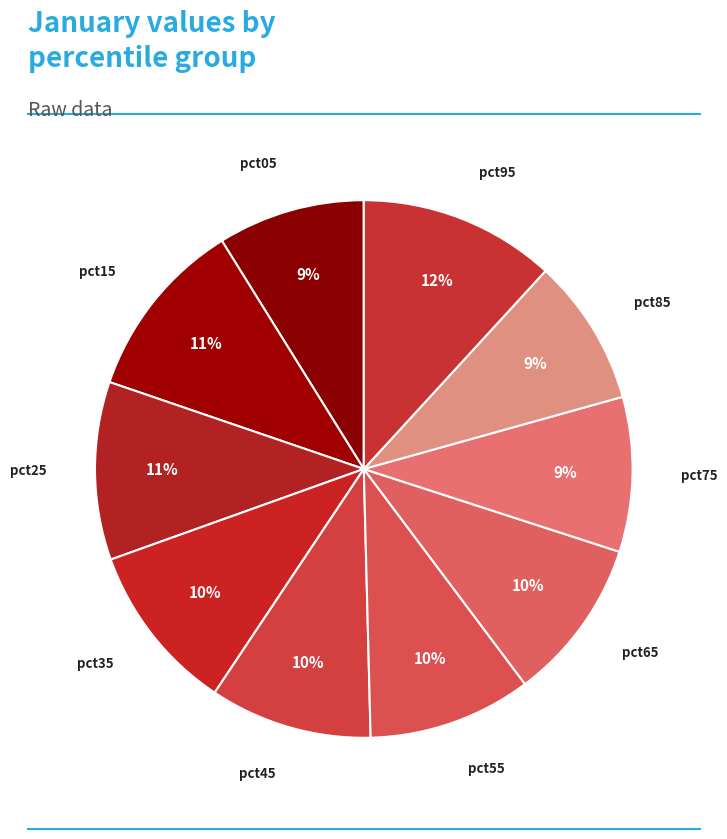

To the nearest percent, what is the average slice percentage?

10%